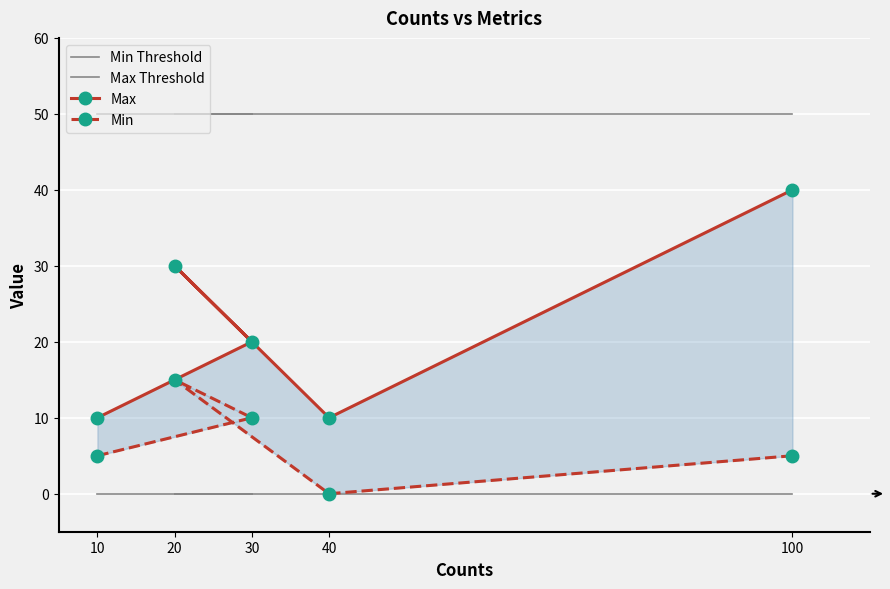

True or false: Min and Max intersect in this chart.

False